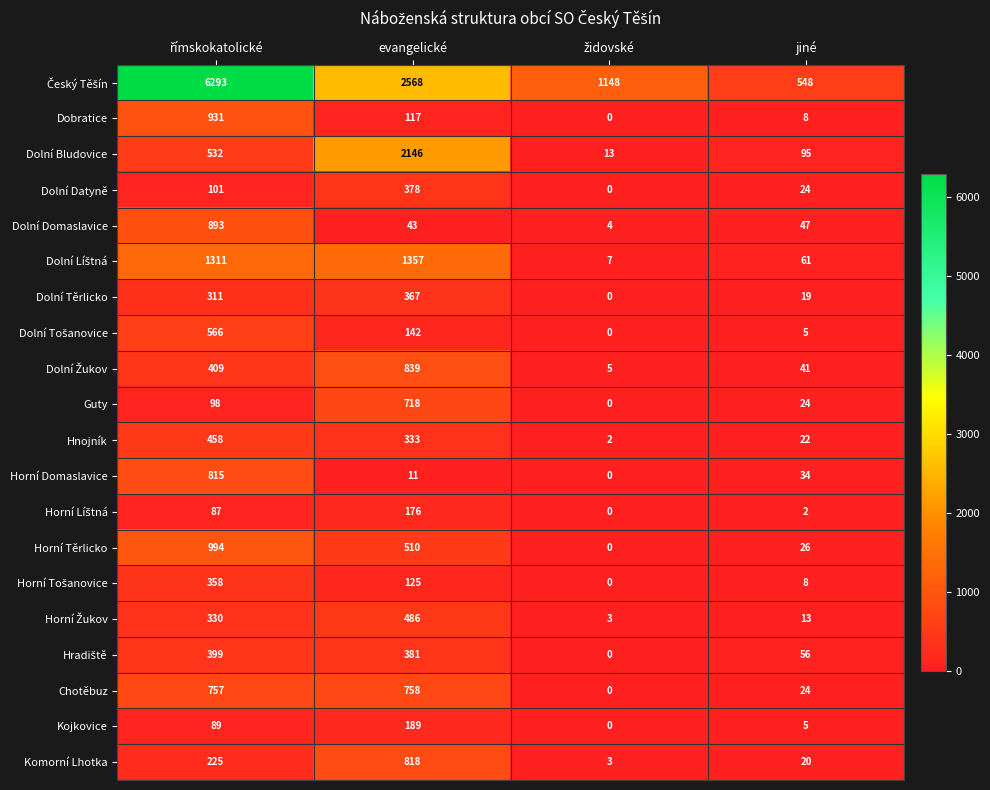

True or false: Dolní Datyně has a value of 36 at jiné.

False